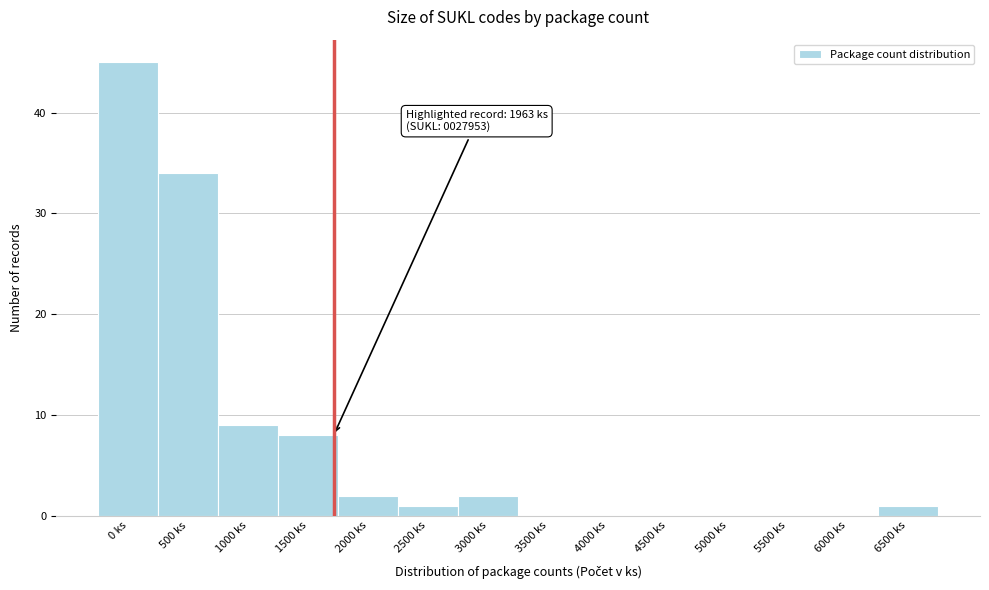

Reading left to right, extract all data points from this chart.

0 ks=45	500 ks=34	1000 ks=9	1500 ks=8	2000 ks=2	2500 ks=1	3000 ks=2	3500 ks=0	4000 ks=0	4500 ks=0	5000 ks=0	5500 ks=0	6000 ks=0	6500 ks=1